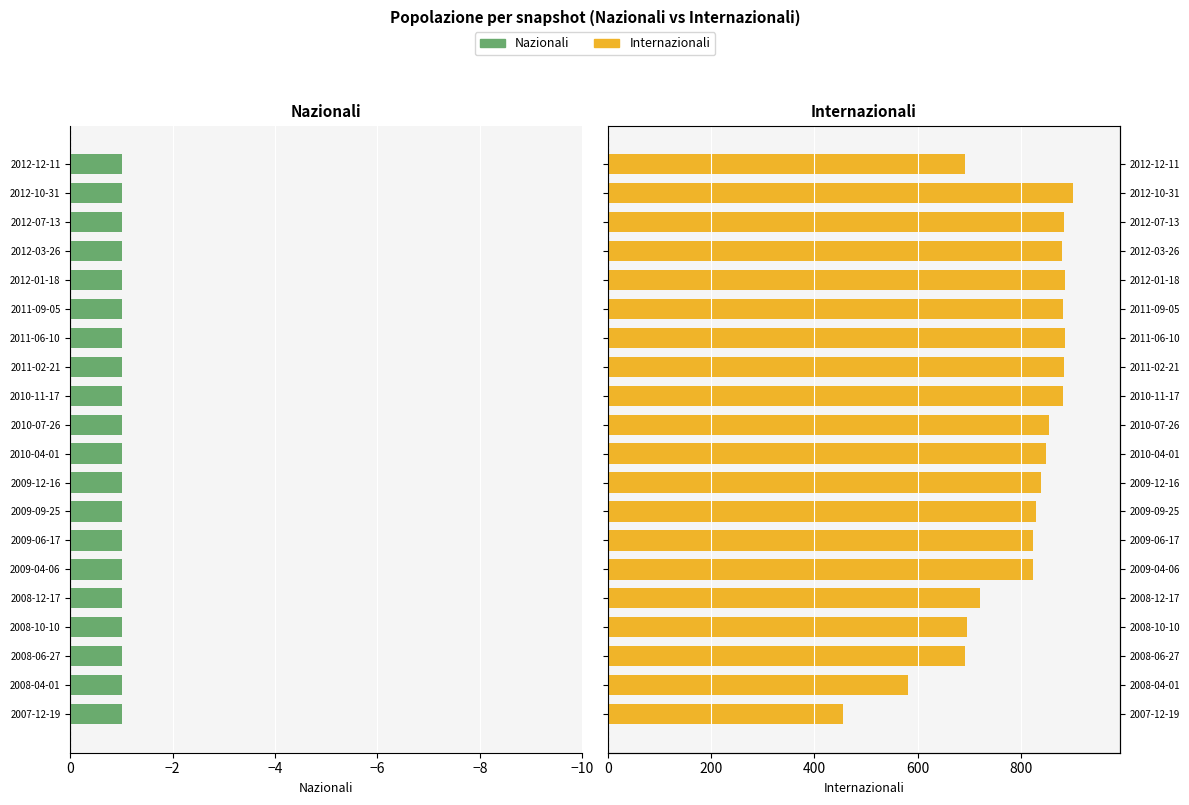

Count the number of data series in this chart.

2